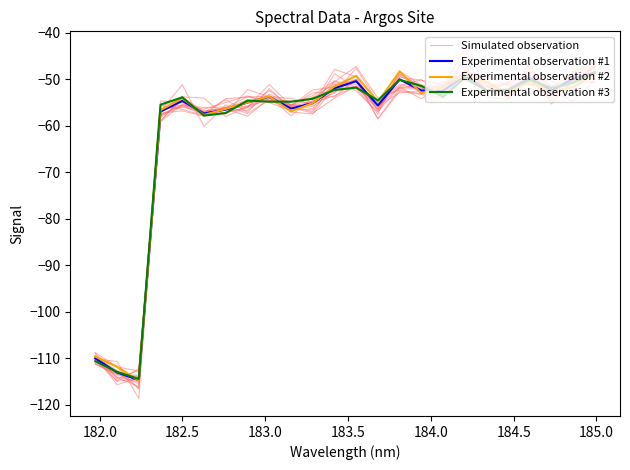

How many lines are shown in the chart?

4